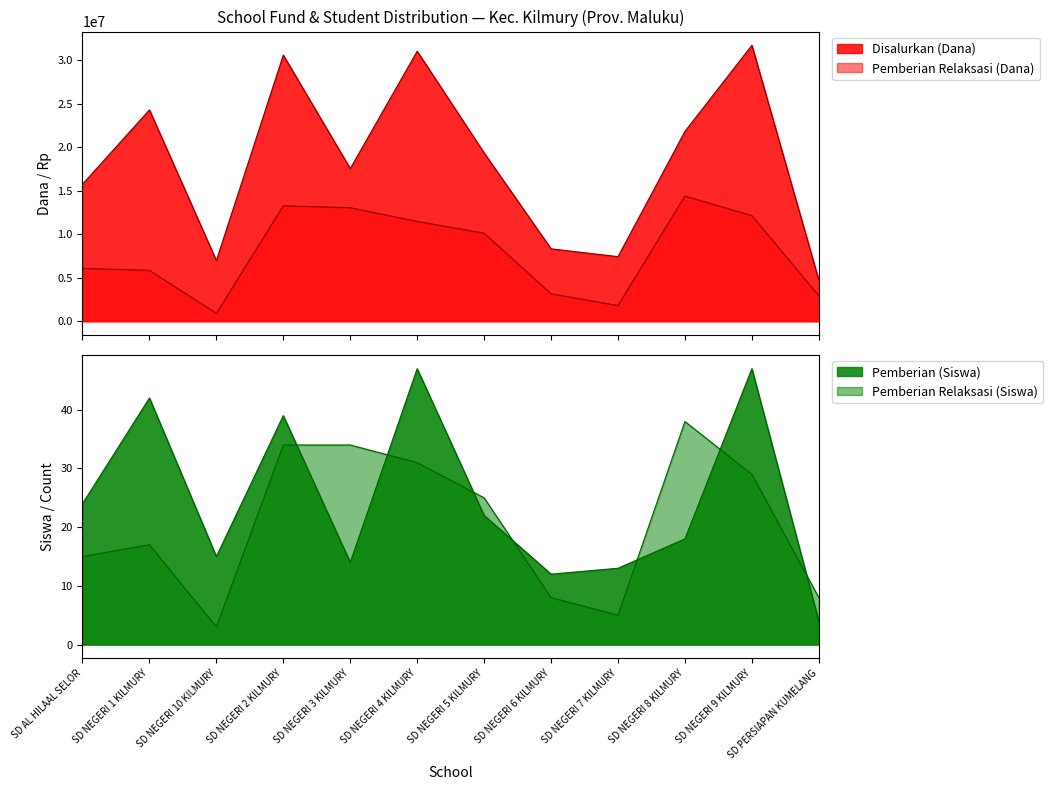

What is the sum of all Pemberian Relaksasi (Siswa) values?

247